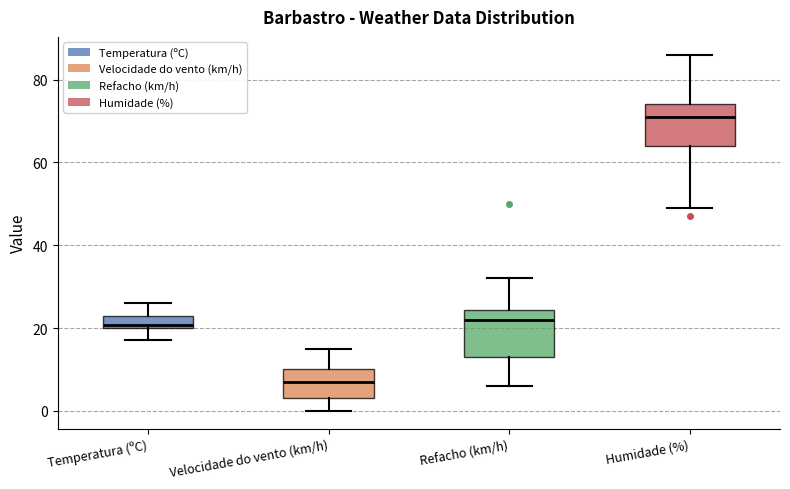

Which box has the lowest median line?

Velocidade do vento (km/h)